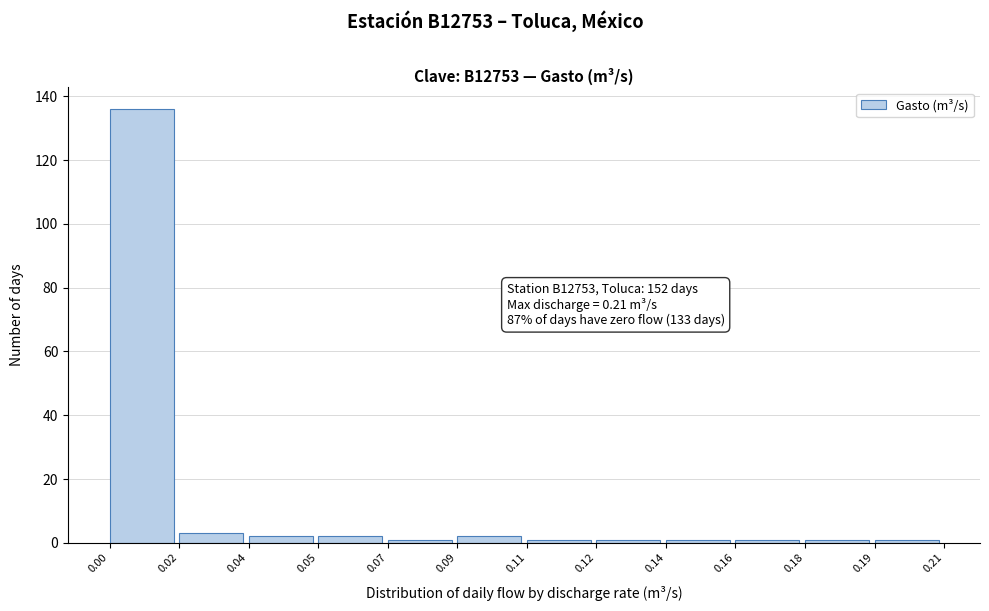

Reading left to right, what are all the values shown in this chart?

0.00=136	0.02=3	0.04=2	0.05=2	0.07=1	0.09=2	0.11=1	0.12=1	0.14=1	0.16=1	0.18=1	0.19=1